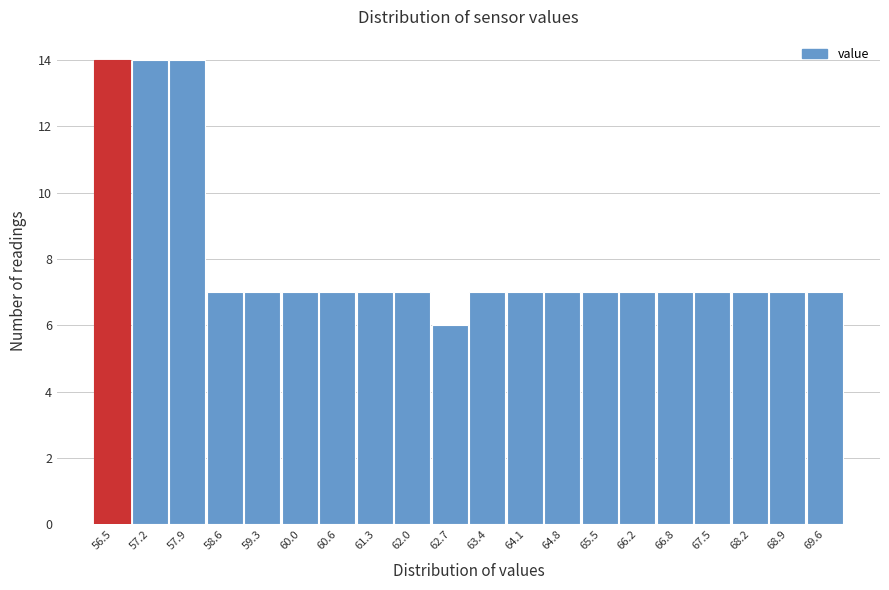

Reading left to right, what are all the values shown in this chart?

56.5=14	57.2=14	57.9=14	58.6=7	59.3=7	60.0=7	60.6=7	61.3=7	62.0=7	62.7=6	63.4=7	64.1=7	64.8=7	65.5=7	66.2=7	66.8=7	67.5=7	68.2=7	68.9=7	69.6=7